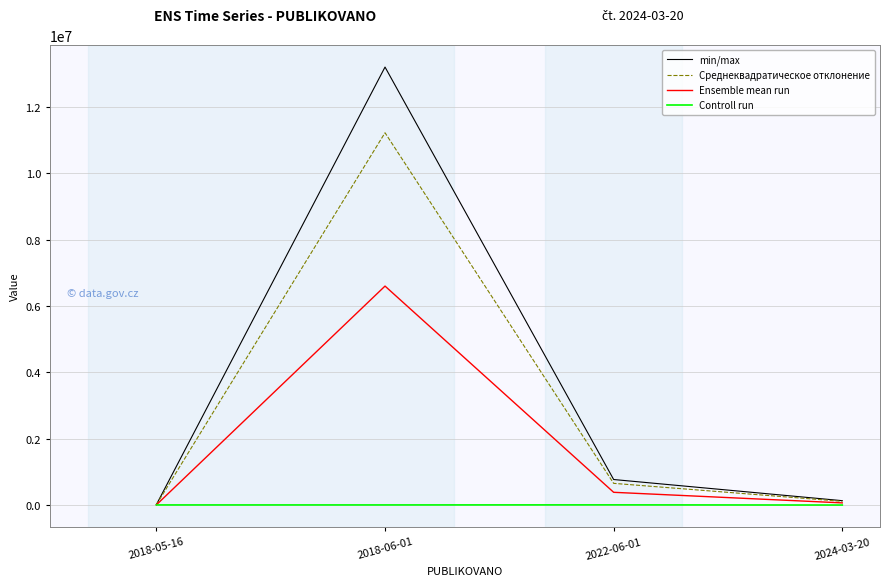

At which category is the sum across all series the highest?

2018-06-01